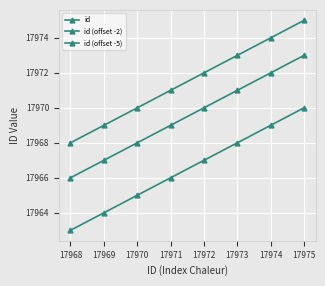

Rank the series by their average value, from lowest to highest.

id (offset -5), id (offset -2), id